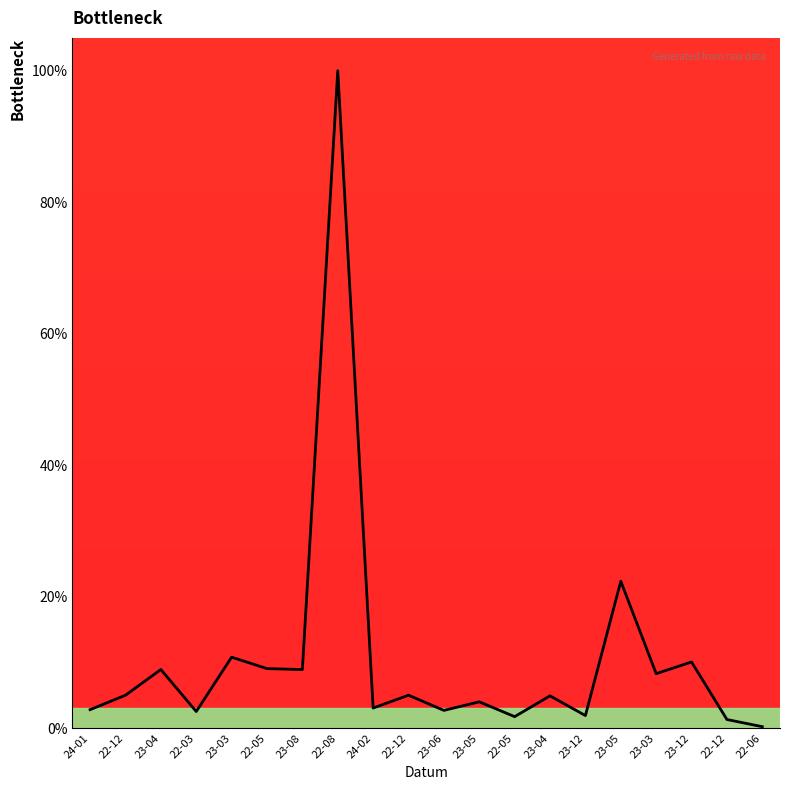

Reading left to right, transcribe all the data shown in this chart.

2.8	5.0	8.9	2.5	10.8	9.1	8.9	100.0	3.1	5.0	2.7	4.0	1.8	4.9	1.9	22.4	8.3	10.1	1.3	0.2